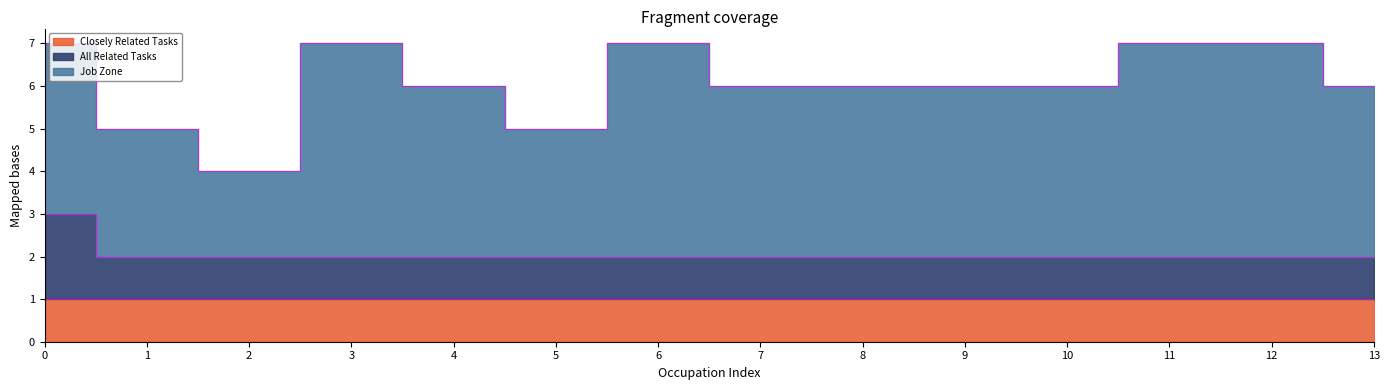

What is the value of the Closely Related Tasks point at the 5th from the left?

1